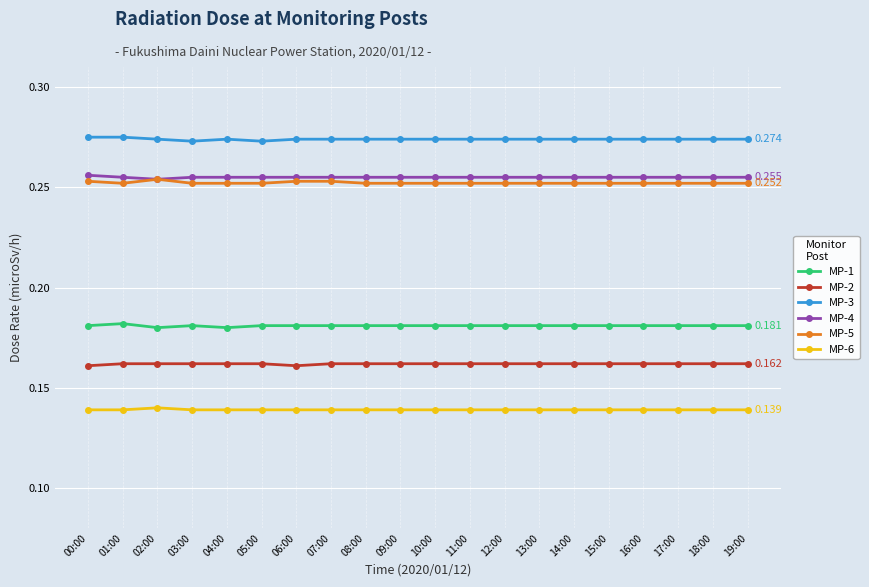

True or false: MP-5 and MP-1 intersect in this chart.

False